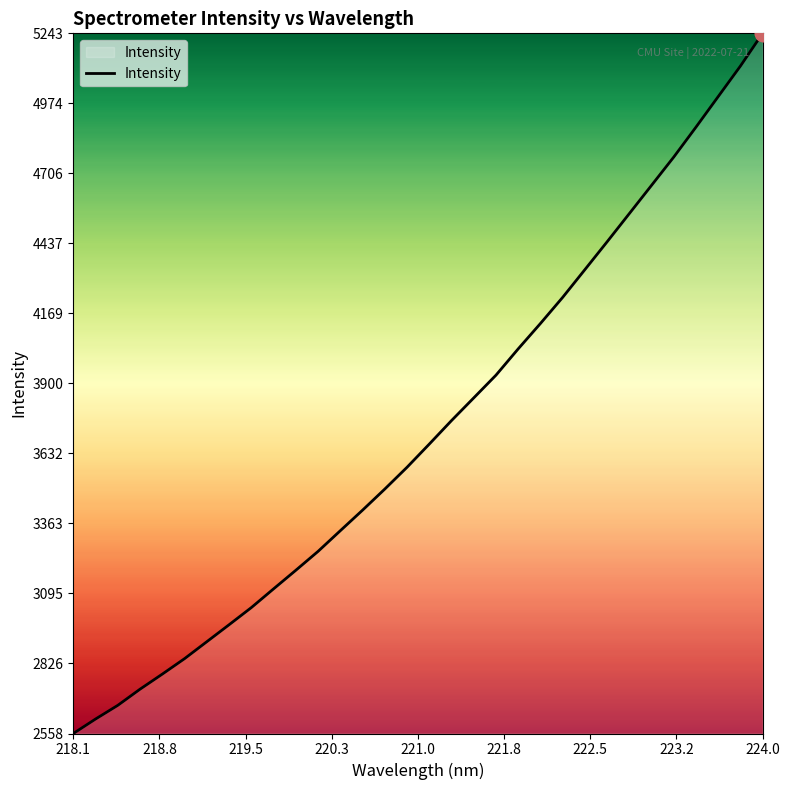

What is the difference between the maximum and minimum values?

2685.1